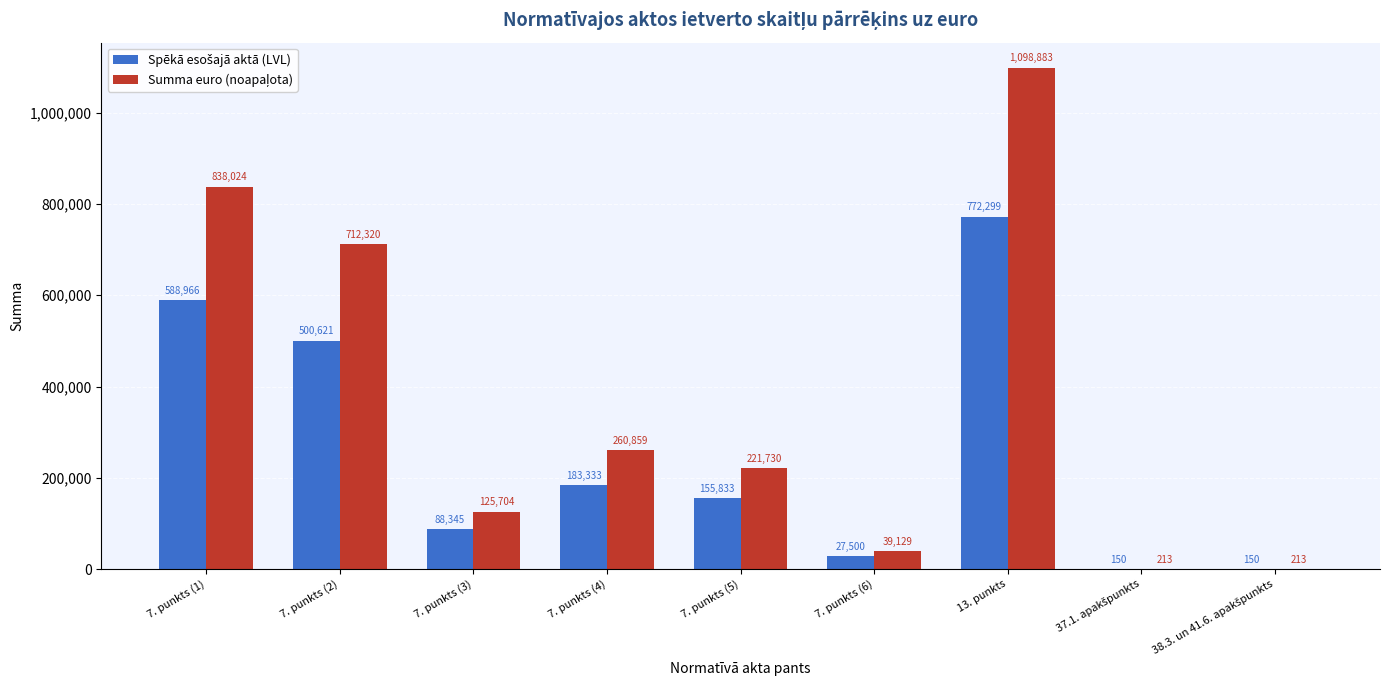

At which category is the sum across all series the highest?

13. punkts